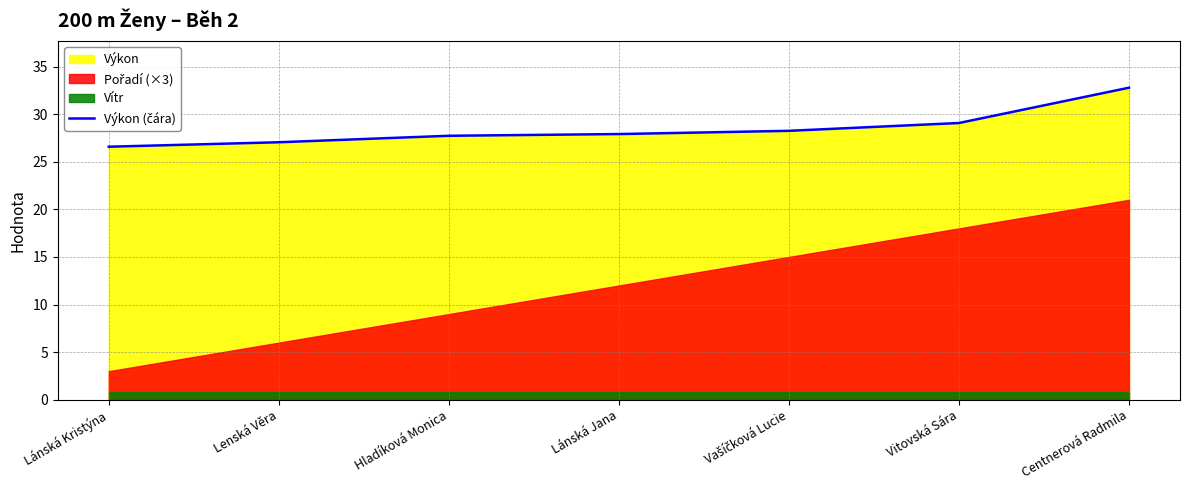

What is the label of the 1st point from the right?

Centnerová Radmila